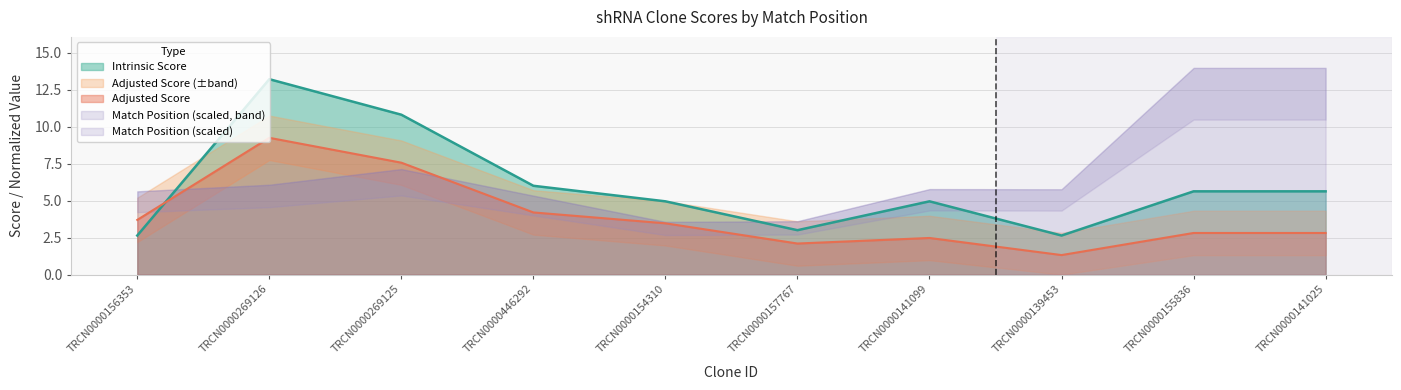

The Intrinsic Score series shows 2.6 at TRCN0000156353. True or false?

True